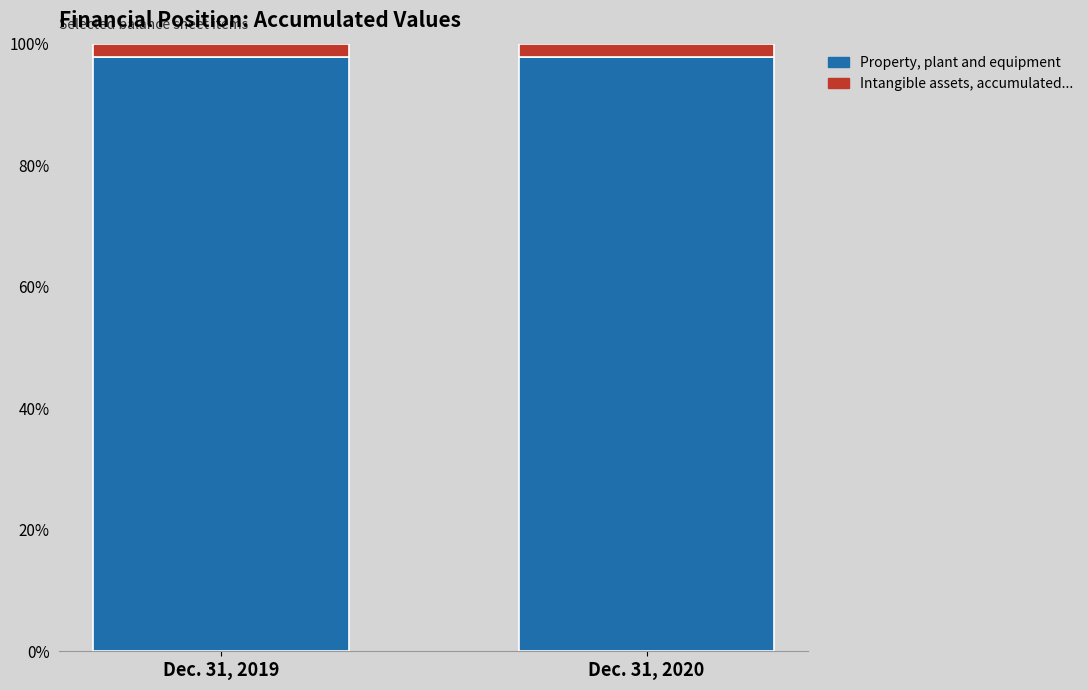

True or false: Property, plant and equipment has a value of 97.8 at Dec. 31, 2020.

True